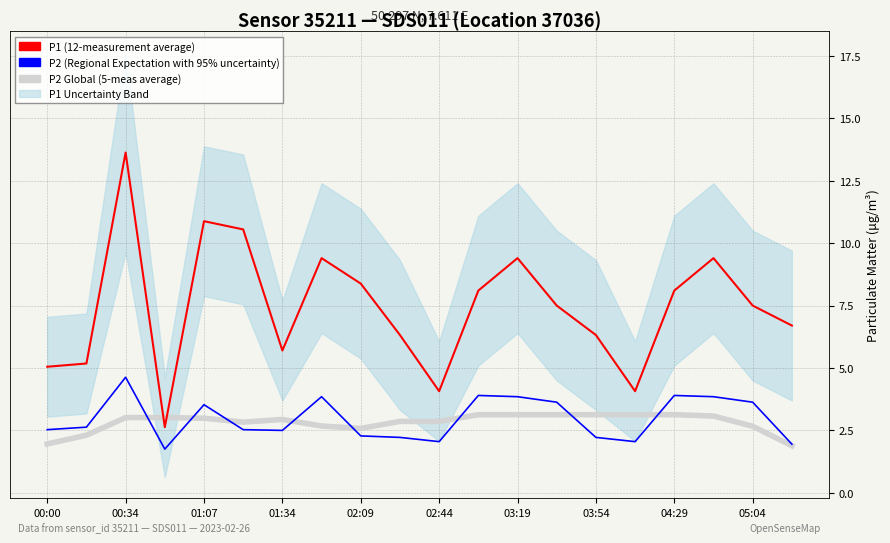

What is the average value of the P2 (Regional Expectation with 95% uncertainty) series?

3.0